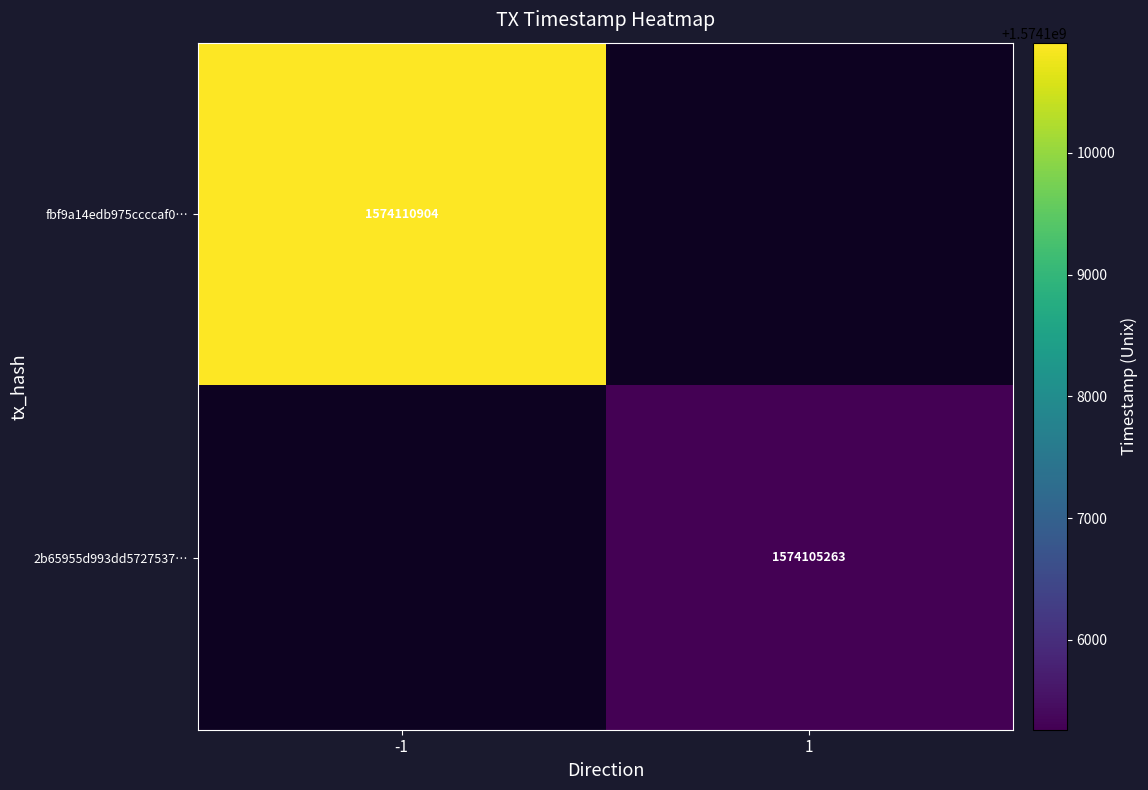

The fbf9a14edb975ccccaf0… series shows 829014642 at -1. True or false?

False